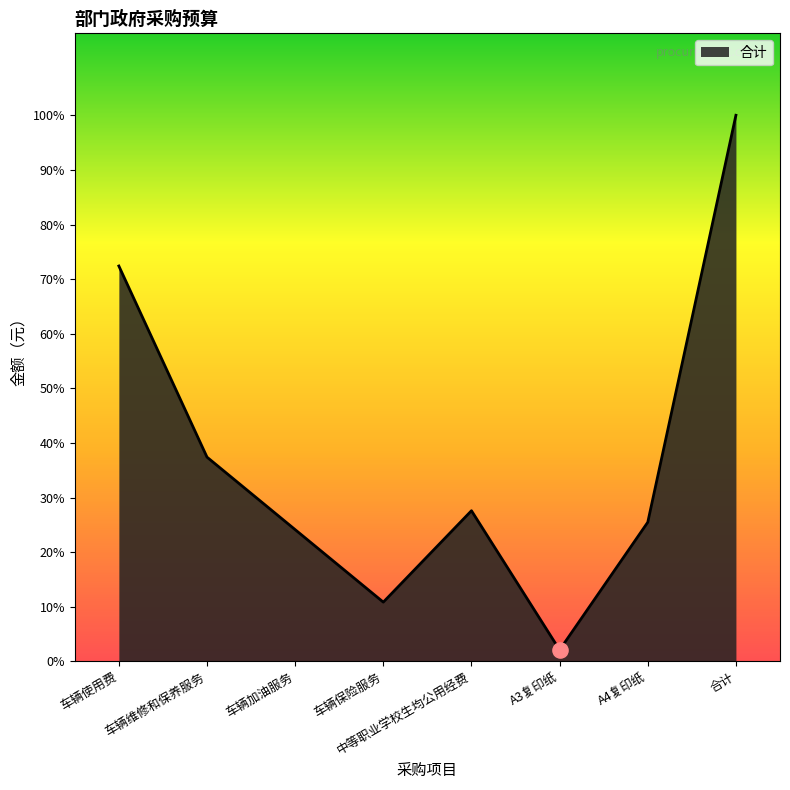

Between A4复印纸 and 车辆加油服务, which is larger?

A4复印纸